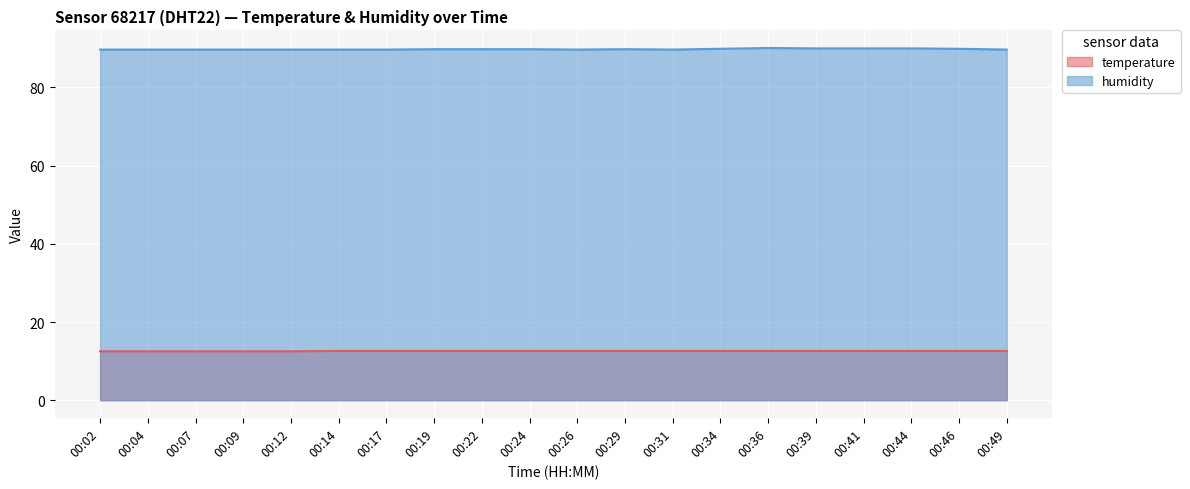

At 00:34, list the series in order from smallest to largest.

temperature, humidity